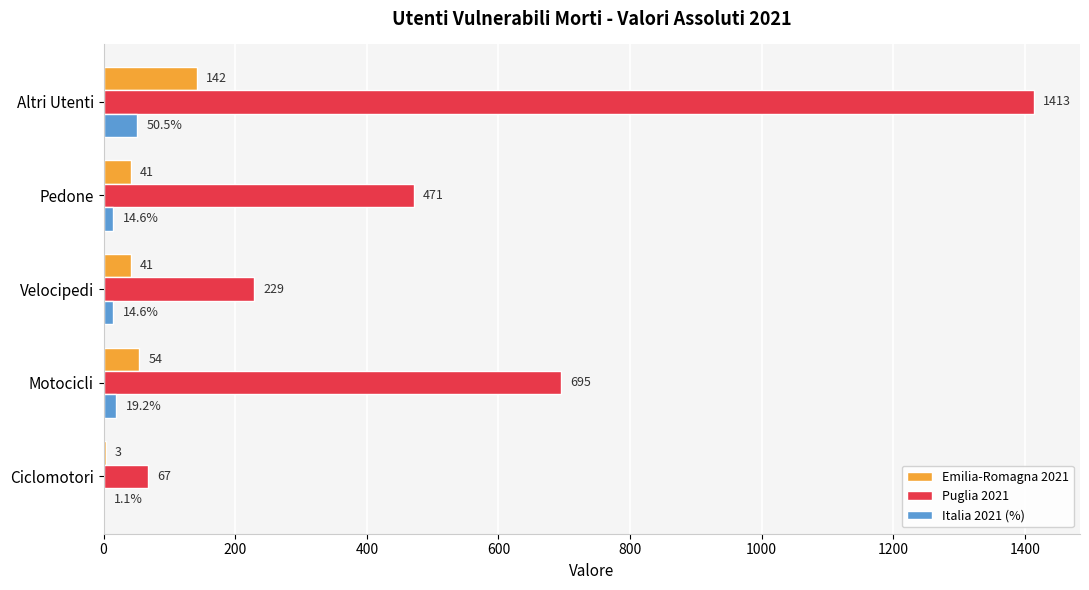

How many series are shown in this chart?

3